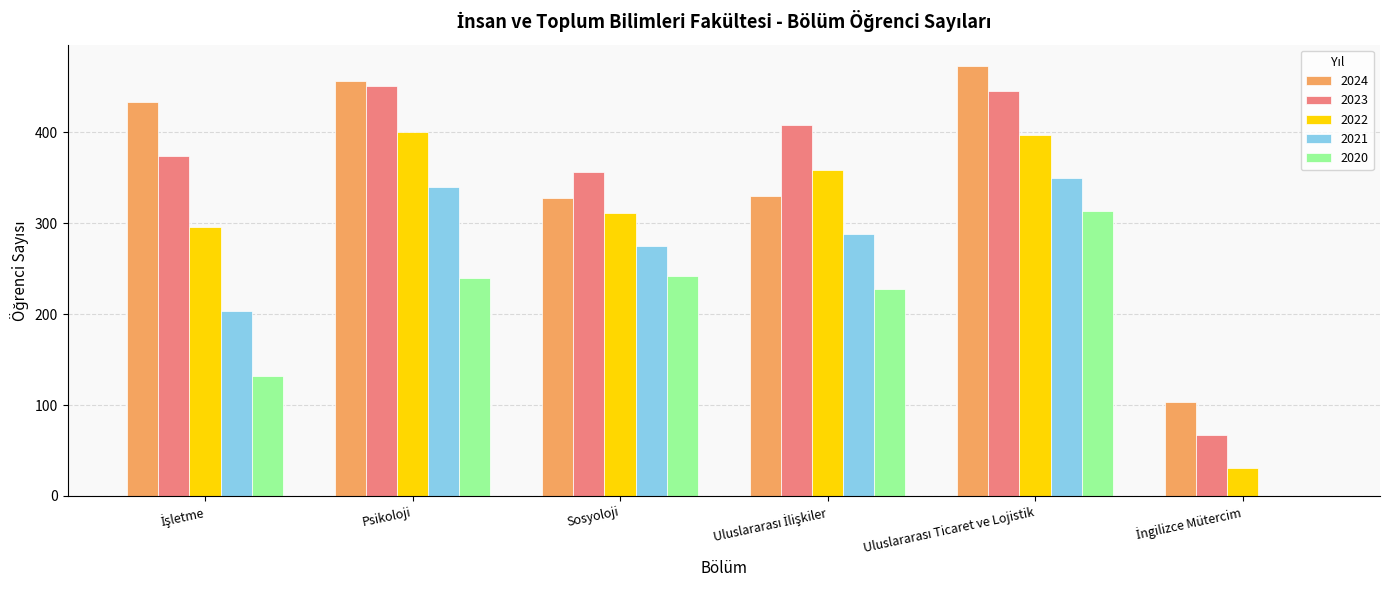

Which series has the largest range (max minus min)?

2023